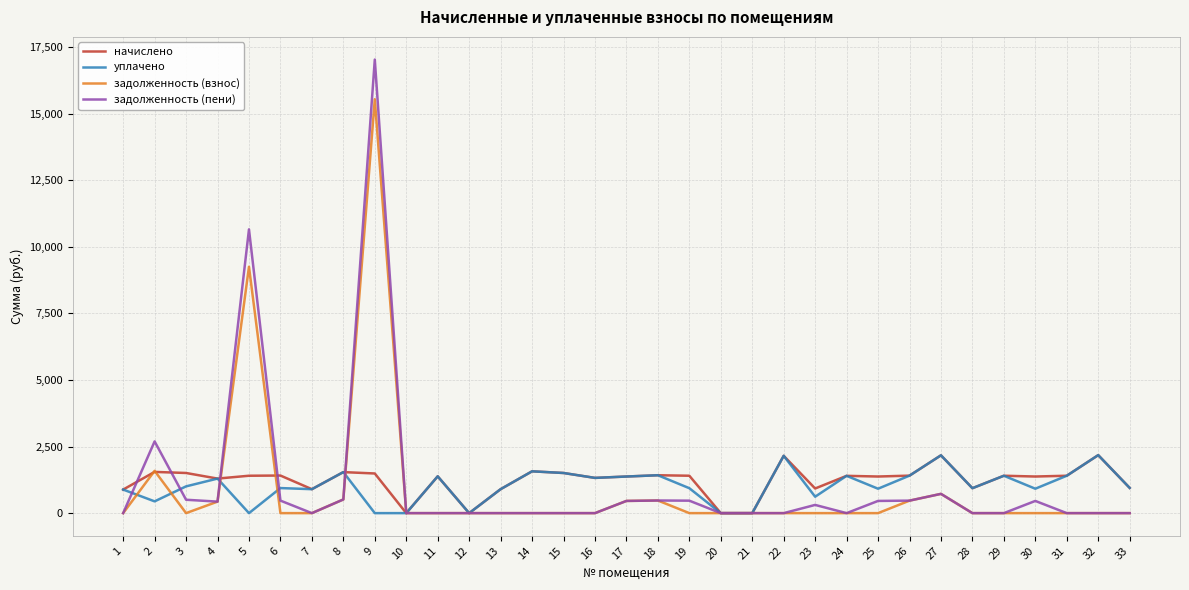

Rank the series at 9 from lowest to highest value.

уплачено, начислено, задолженность (взнос), задолженность (пени)